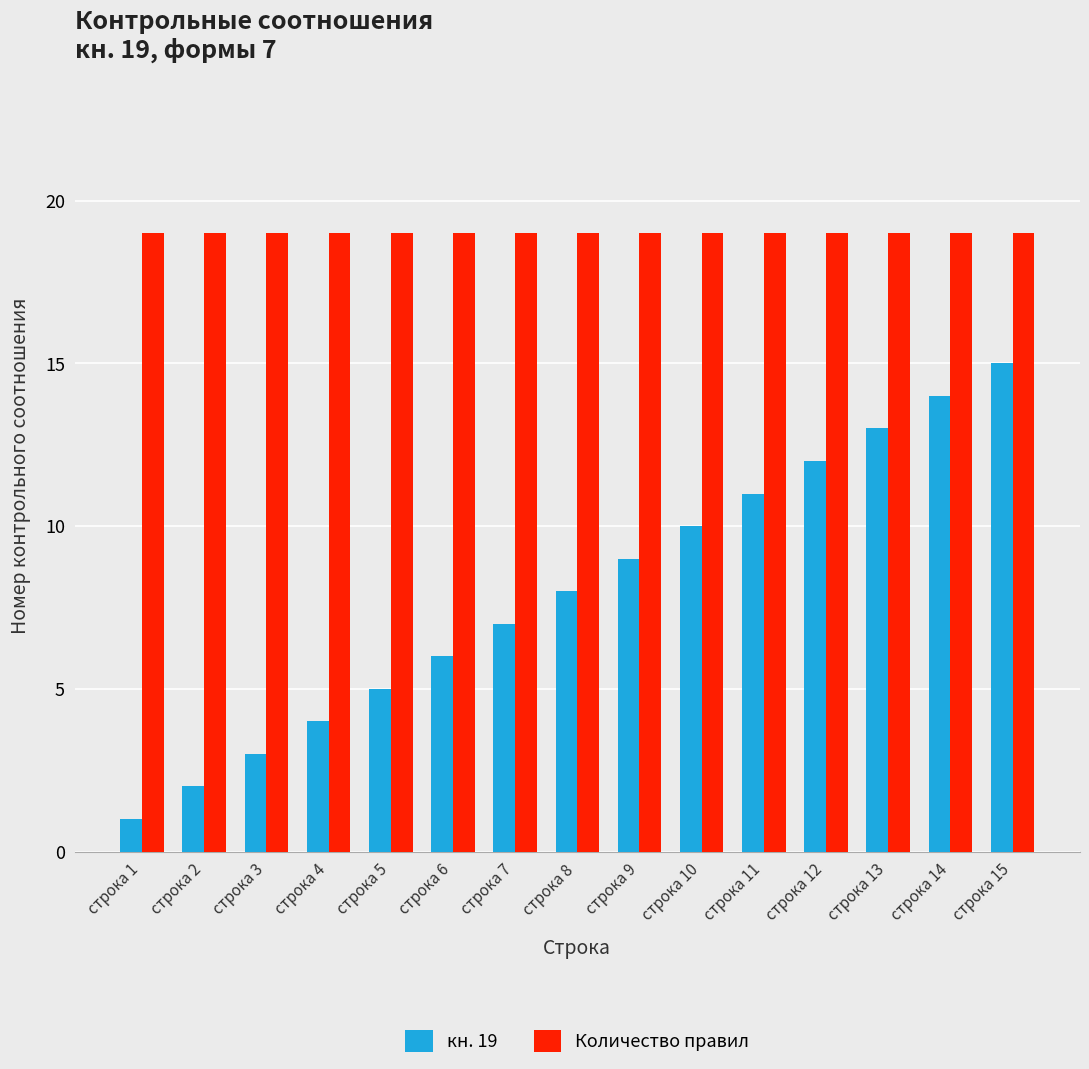

What is the difference between the maximum and second lowest values in the кн. 19 series?

13